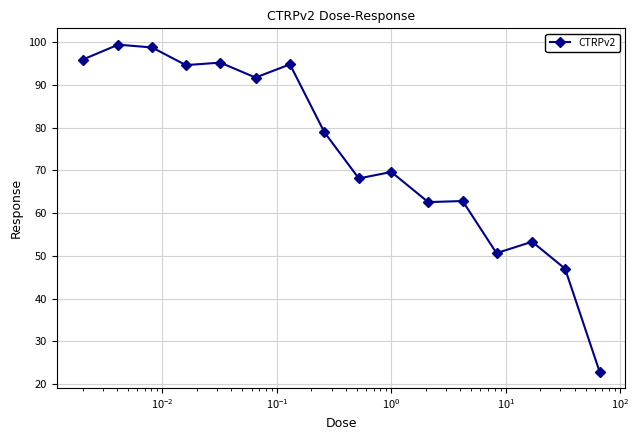

What is the greatest value displayed?

99.4